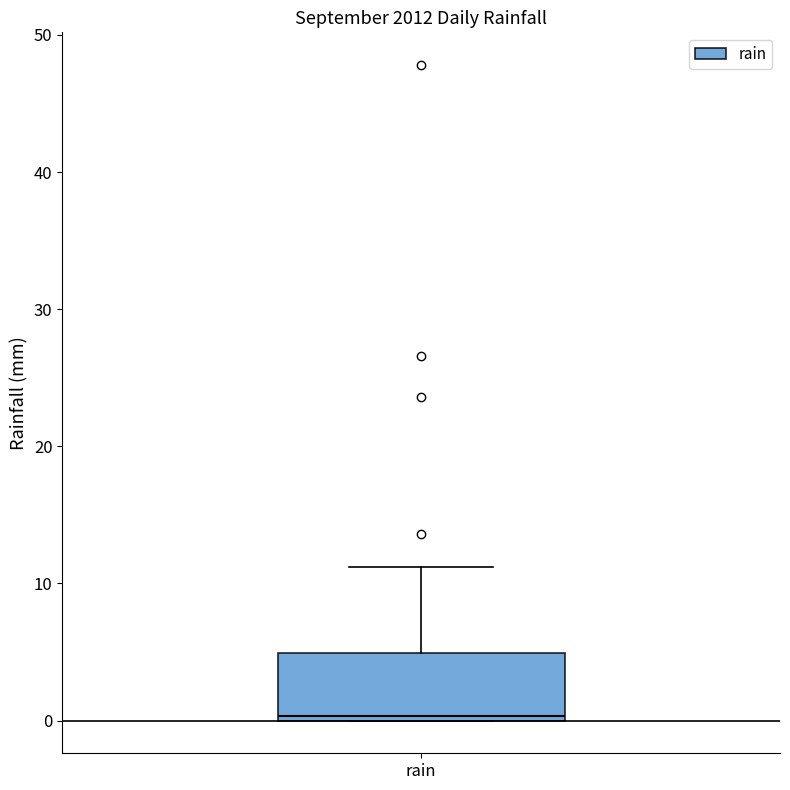

Read this box plot against the y-axis: the position of the median line, the range covered by the box, and the ends of both whiskers. The values are not printed on the chart, so give them approximately, as read against the axis.

median 0 (just above the box's lower edge), box 0 to 5, whiskers 0 to 11